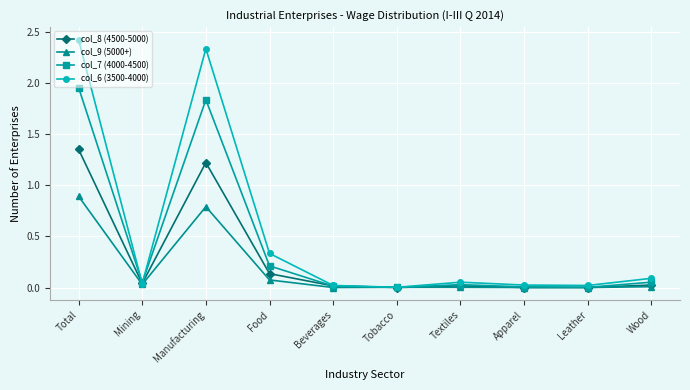

Which category has the highest value across all series?

Total